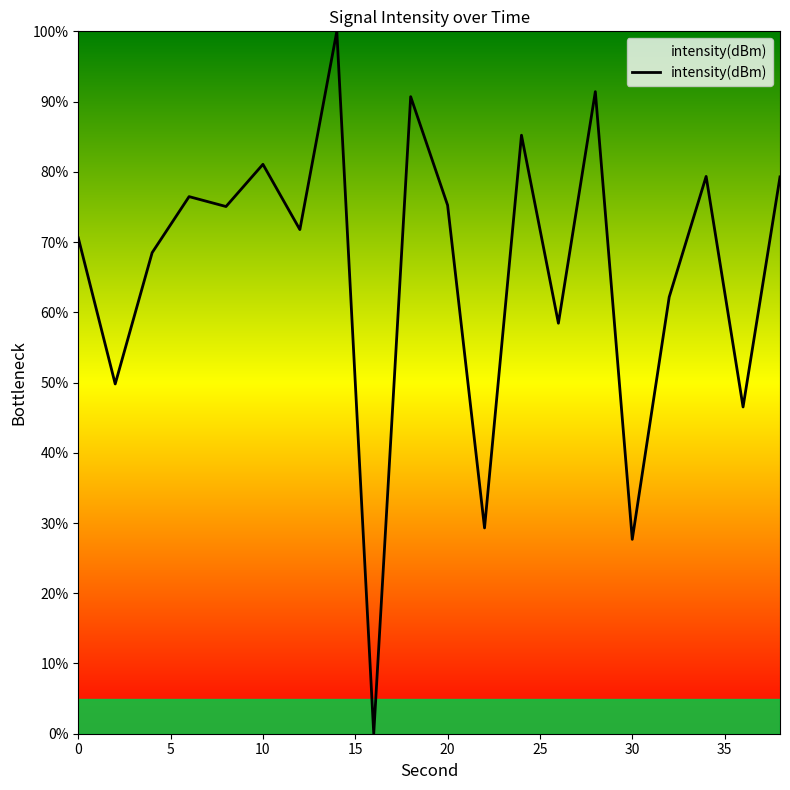

What is the difference between the maximum and minimum values?

100.0